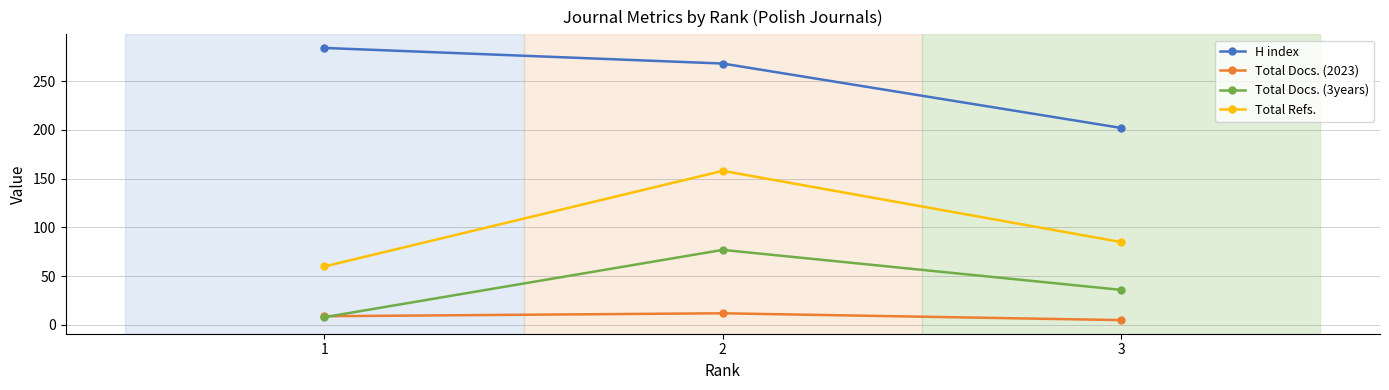

How many lines are shown in the chart?

4